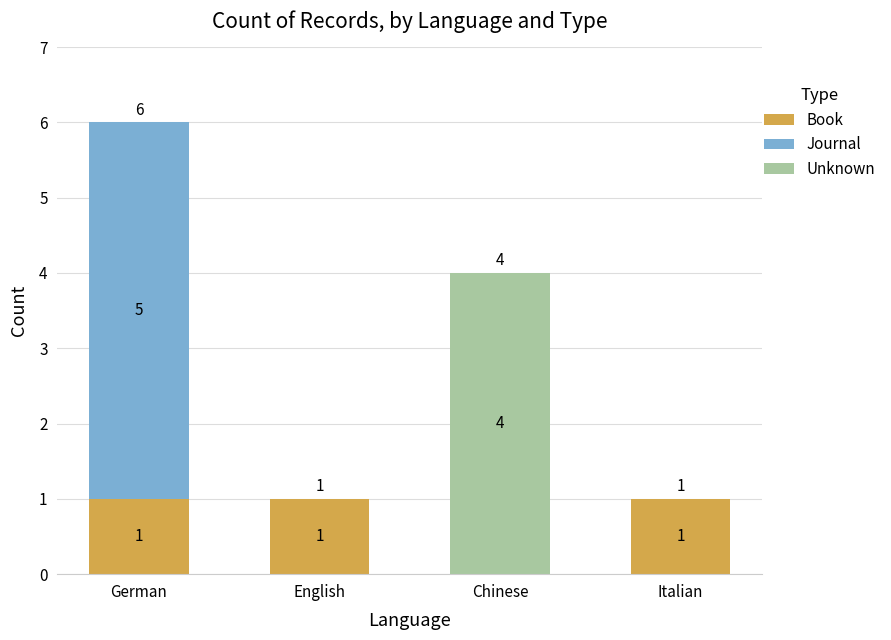

How many series are shown in this chart?

3